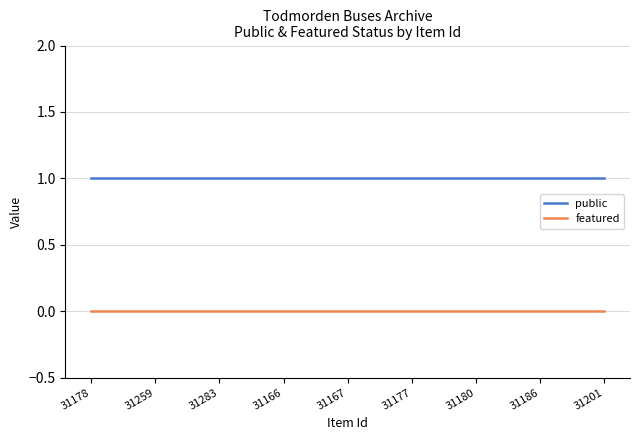

Reading right to left, what are all the values shown in this chart?

public: 1	1	1	1	1	1	1	1	1
featured: 0	0	0	0	0	0	0	0	0